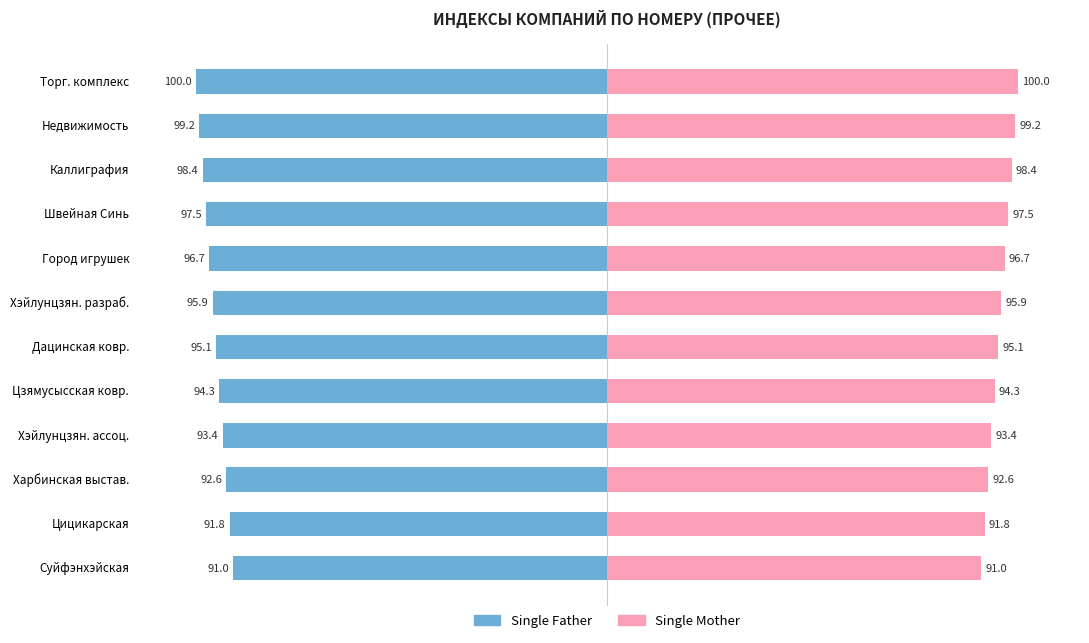

At 7, list the series in order from smallest to largest.

Single Father, Single Mother